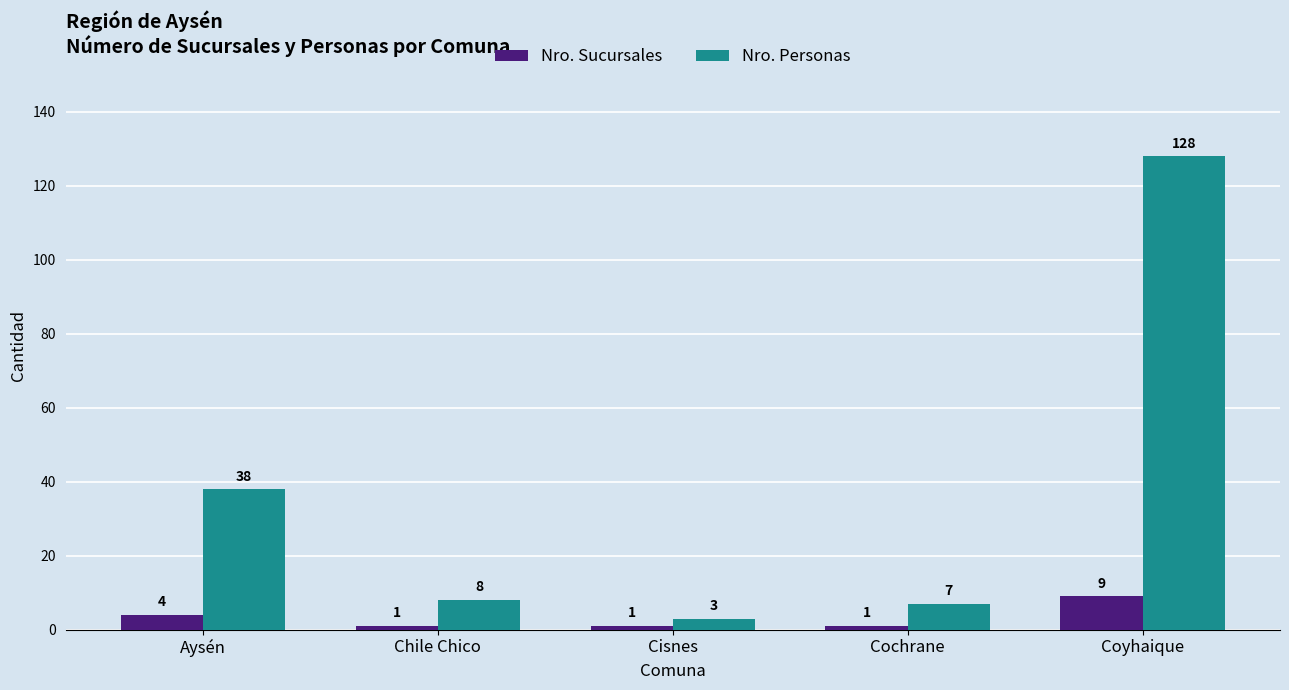

Reading right to left, transcribe all the data shown in this chart.

Nro. Sucursales: Coyhaique=9	Cochrane=1	Cisnes=1	Chile Chico=1	Aysén=4
Nro. Personas: Coyhaique=128	Cochrane=7	Cisnes=3	Chile Chico=8	Aysén=38